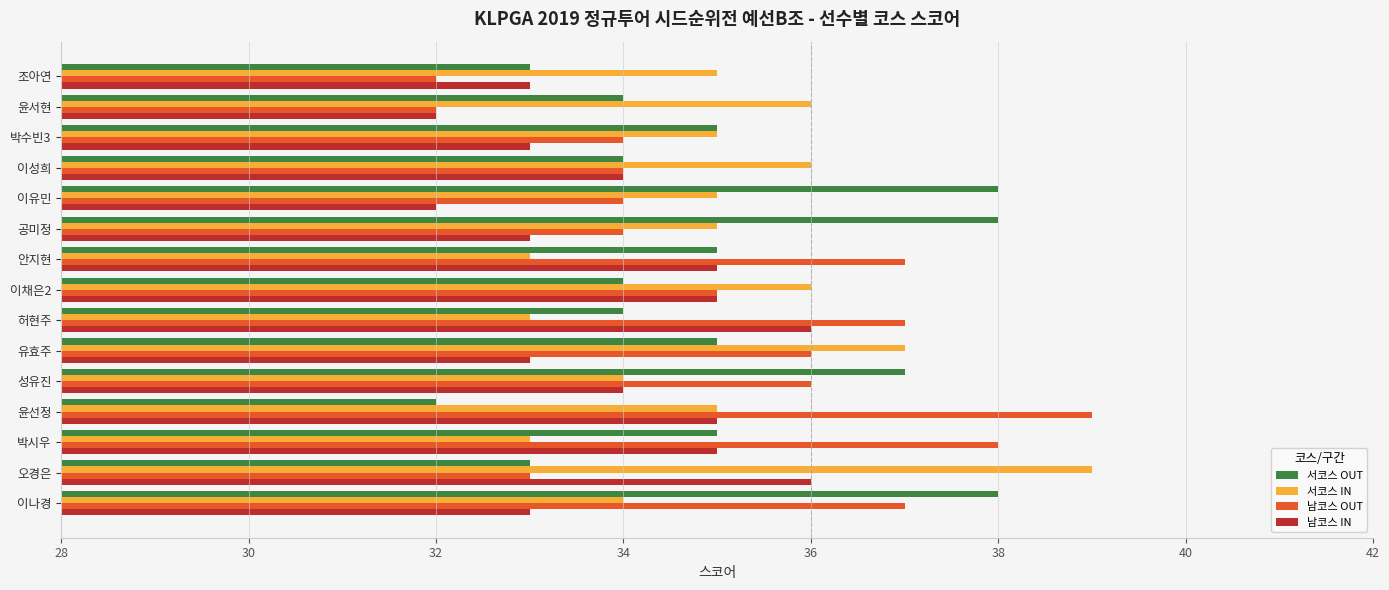

Between 조아연 and 유효주, which series saw the biggest shift?

남코스 OUT